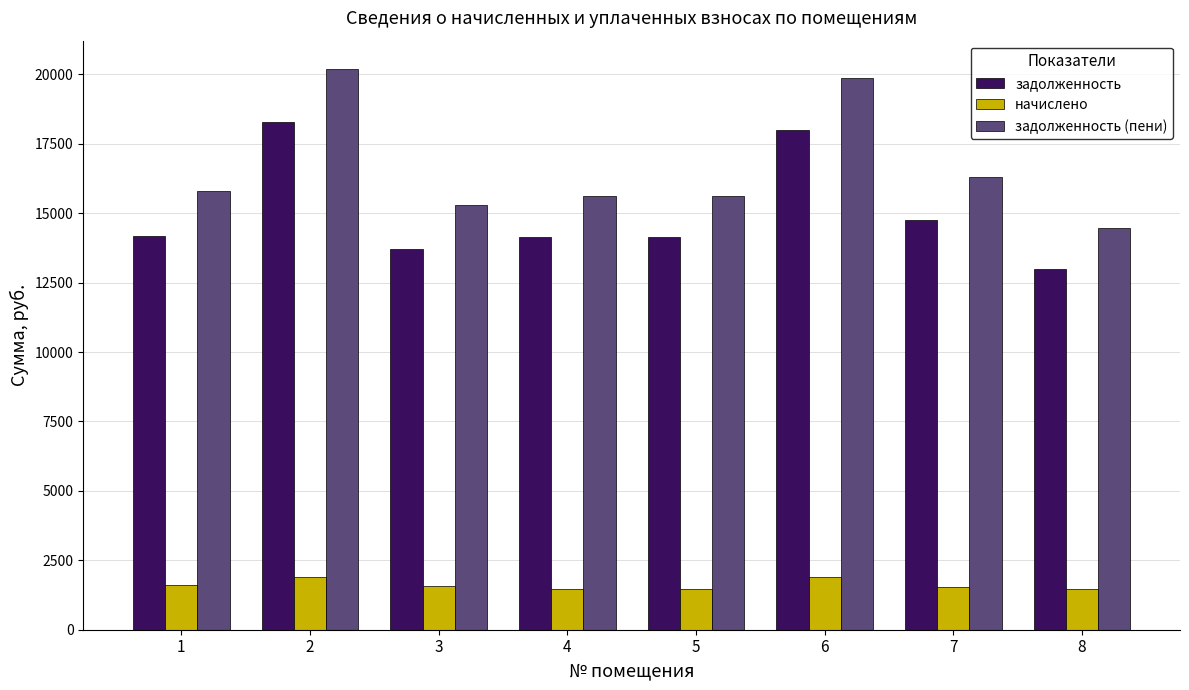

What is the average value of the начислено series?

1620.2